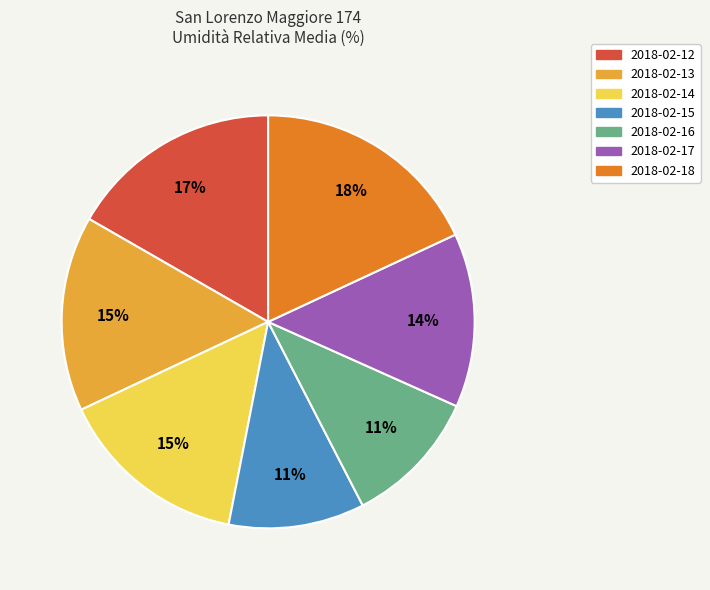

Does 2018-02-16 account for over 50% of the chart?

No